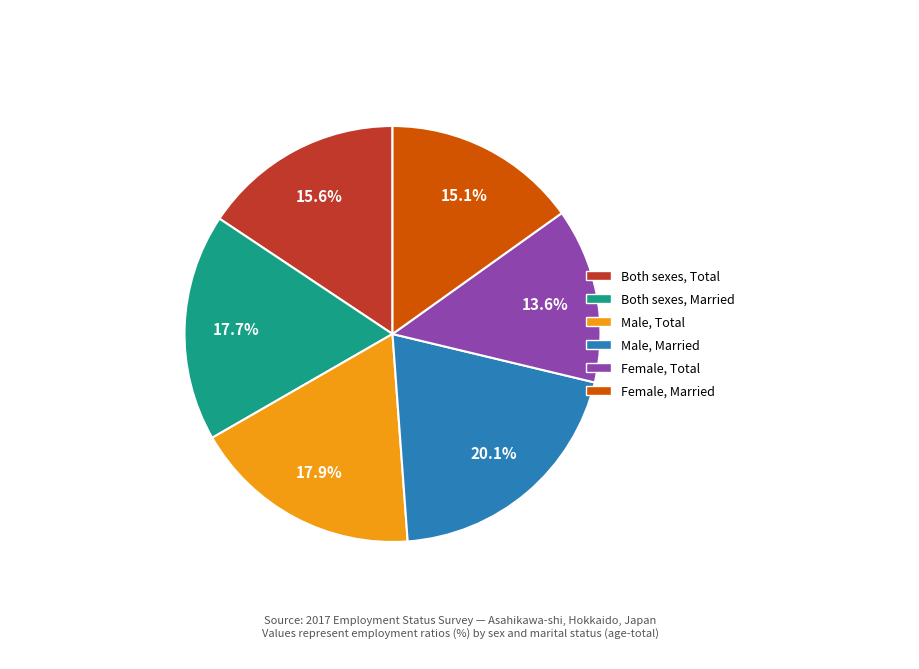

To the nearest percent, what is the difference between the Male, Total and Female, Married slice percentages?

3%